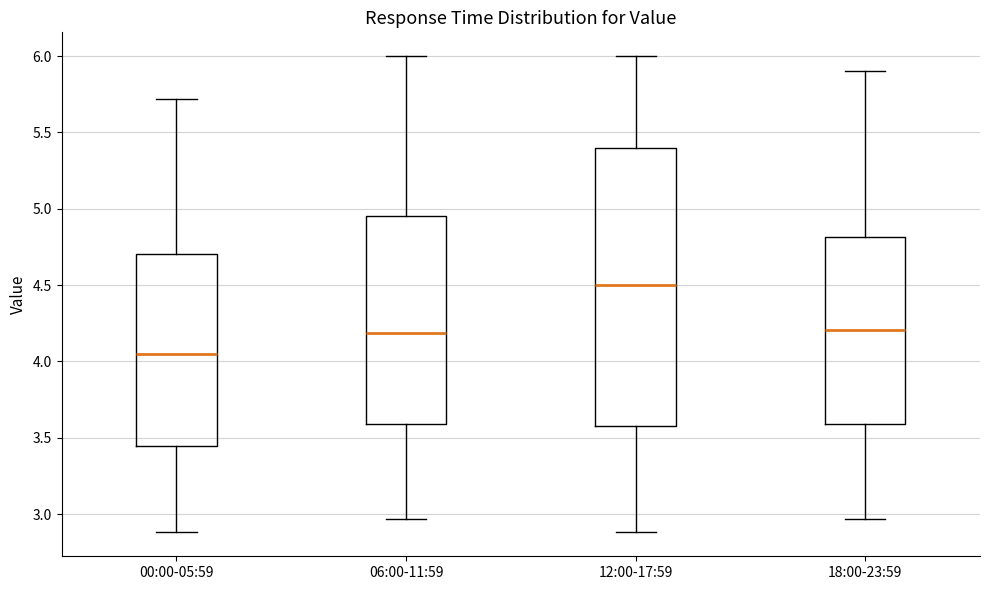

Reading left to right, read every box against the y-axis: the position of its median line, the range the box covers, and the ends of its whiskers. The values are not printed on the chart, so give them approximately, as read against the axis.

00:00-05:59: median 4.05, box 3.45 to 4.70, whiskers 2.90 to 5.70
06:00-11:59: median 4.20, box 3.60 to 4.95, whiskers 2.95 to 6.00
12:00-17:59: median 4.50, box 3.60 to 5.40, whiskers 2.90 to 6.00
18:00-23:59: median 4.20, box 3.60 to 4.80, whiskers 2.95 to 5.90